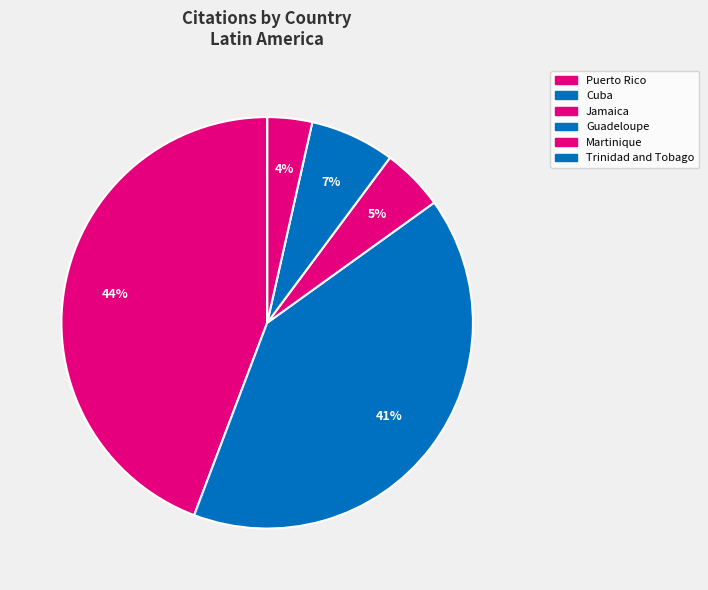

Rank the categories by value from highest to lowest.

Puerto Rico, Cuba, Guadeloupe, Jamaica, Martinique, Trinidad and Tobago